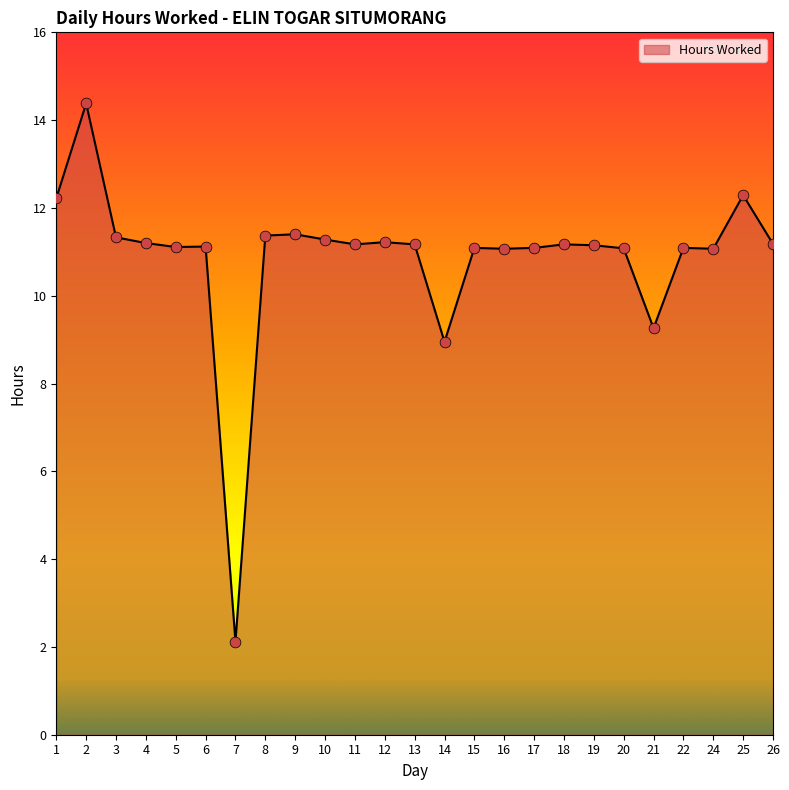

What is the ratio of the value at 10 to the value at 20?

1.0